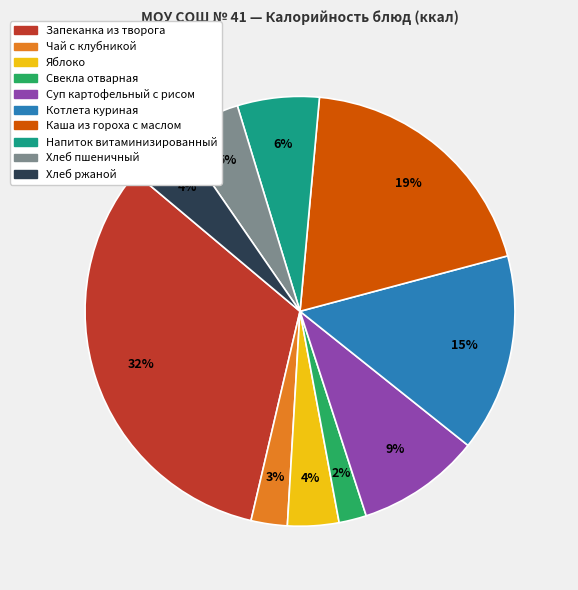

Does any single category account for the majority?

No